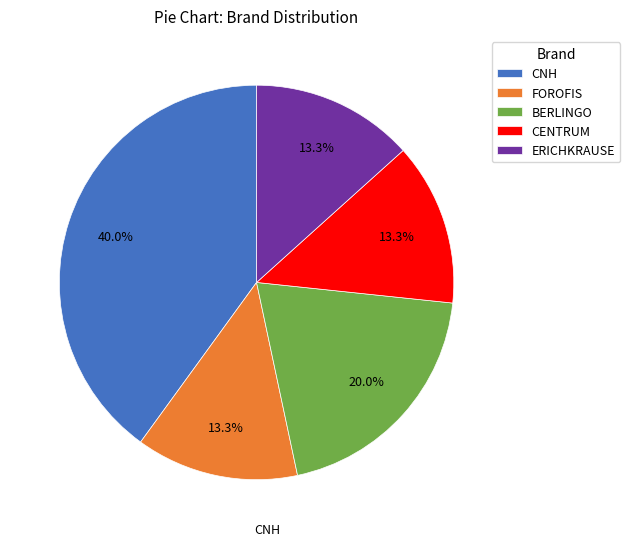

Which category has the biggest portion of the pie?

CNH